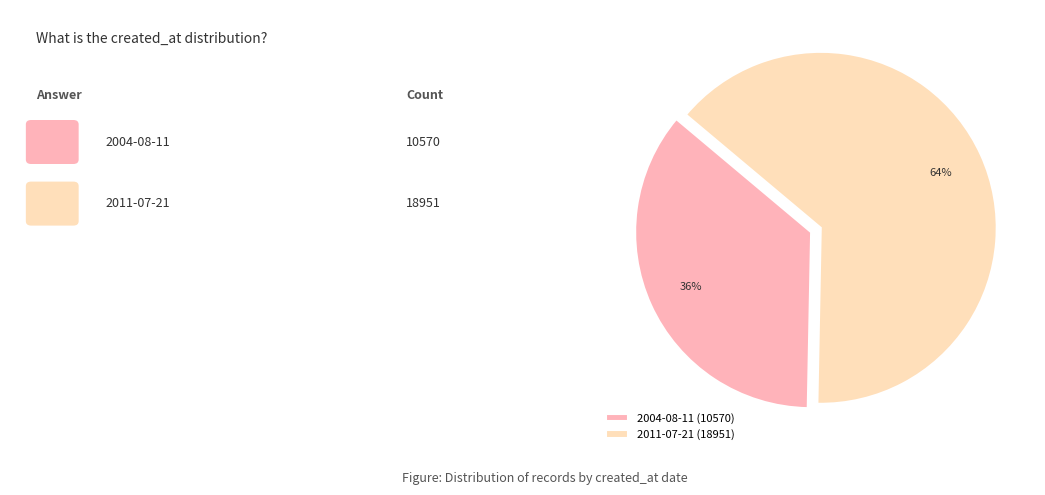

To the nearest percent, what percentage of the pie is 2004-08-11?

36%